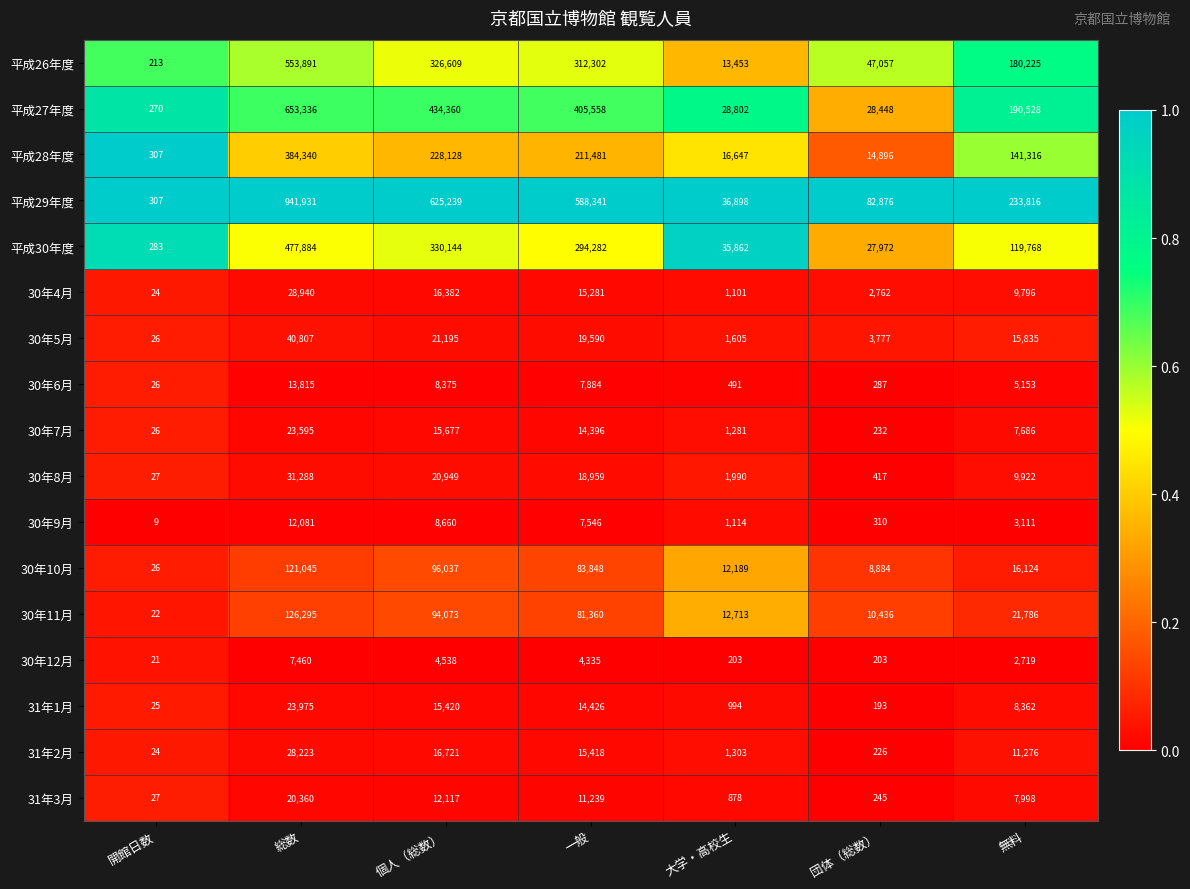

Between 総数 and 大学・高校生, which series saw the biggest shift?

平成29年度